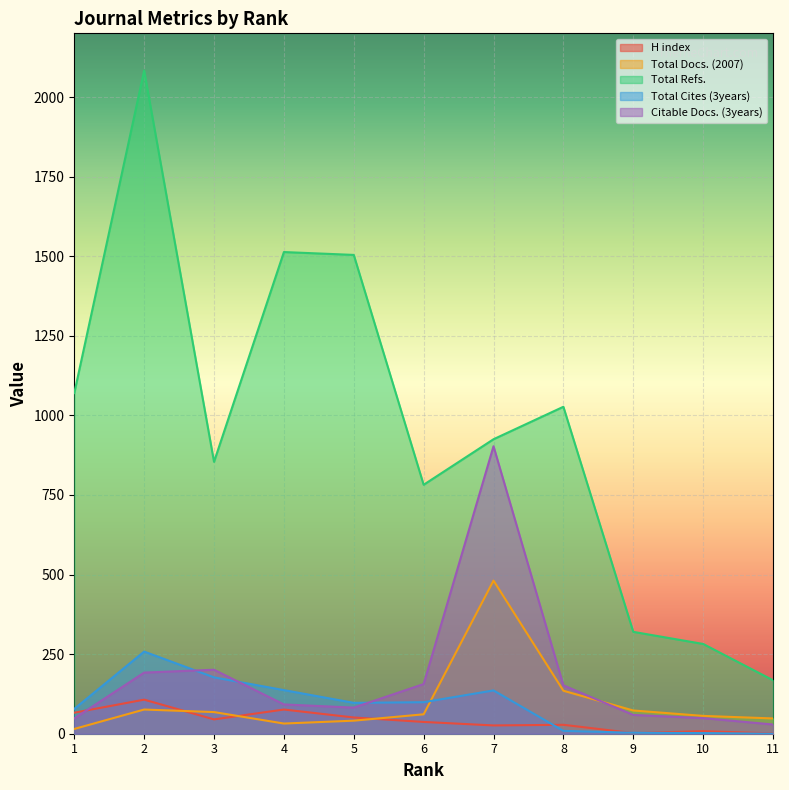

At which category is the sum across all series the highest?

2